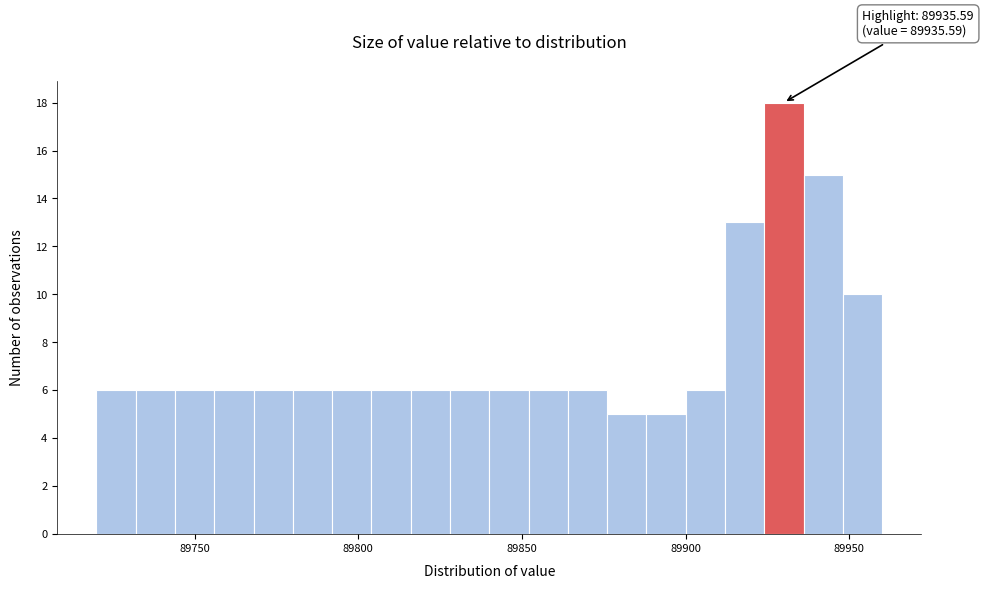

Around what value on the x-axis is the tallest bar? Give the approximate position of its centre, as read against the axis.

89930